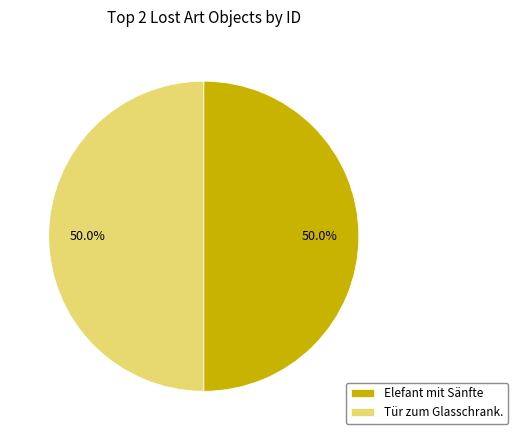

To the nearest percent, what is the combined percentage of Tür zum Glasschrank. and Elefant mit Sänfte?

100%